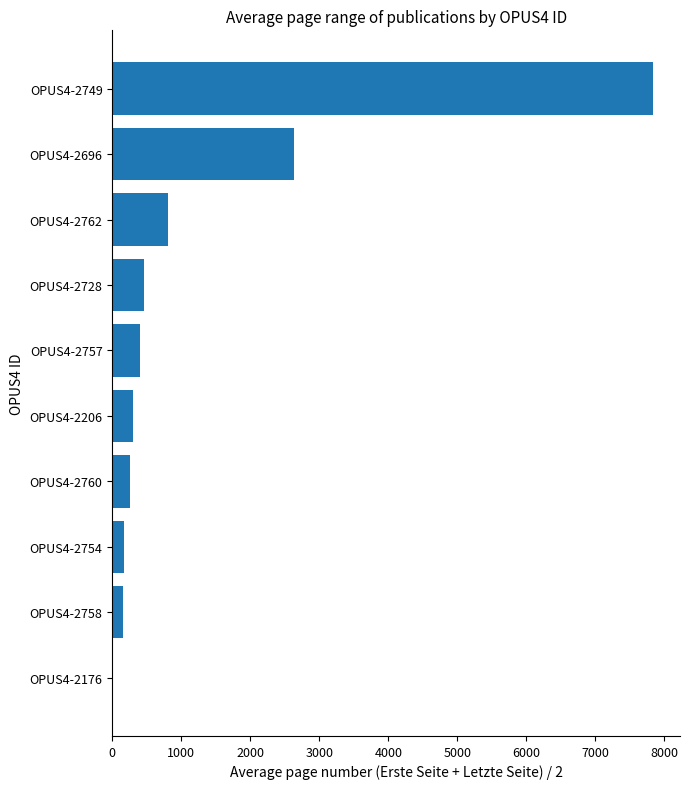

How many categories are shown in the chart?

10